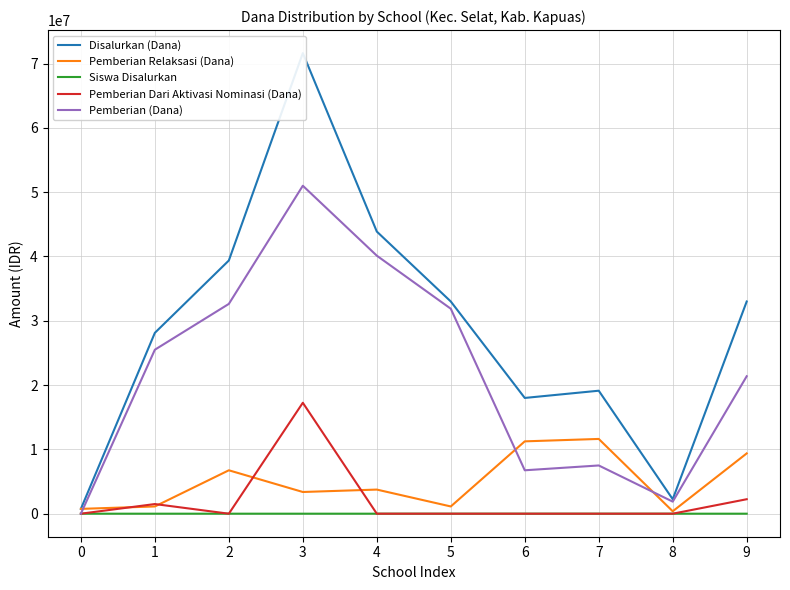

What are all the series names shown in the legend?

Disalurkan (Dana), Pemberian Relaksasi (Dana), Siswa Disalurkan, Pemberian Dari Aktivasi Nominasi (Dana), Pemberian (Dana)